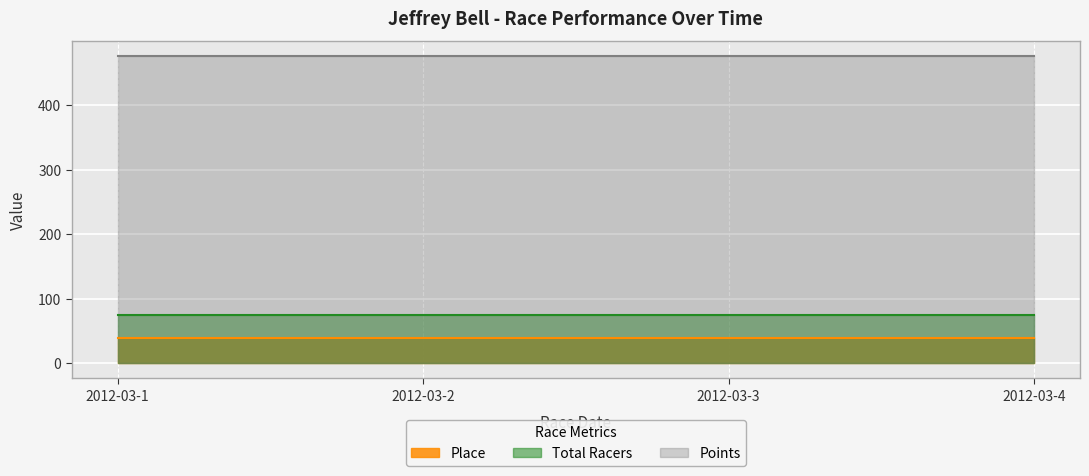

Which has a higher value, 2012-03-1 or 2012-03-4?

2012-03-1